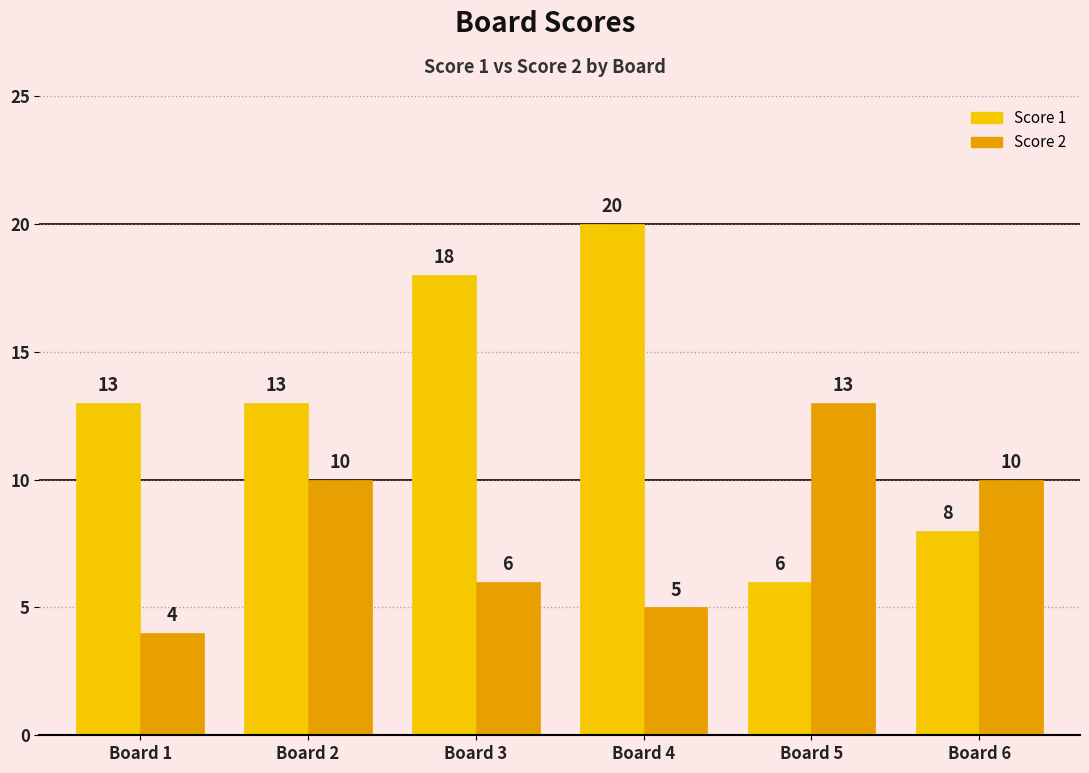

Which series has the widest spread of values?

Score 1